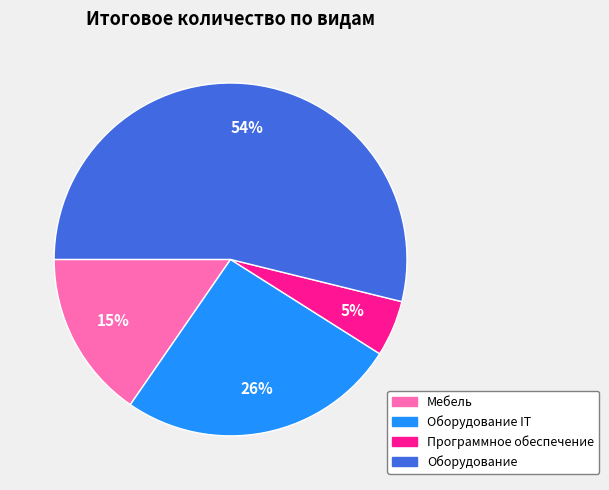

Is there a majority slice in this chart?

Yes